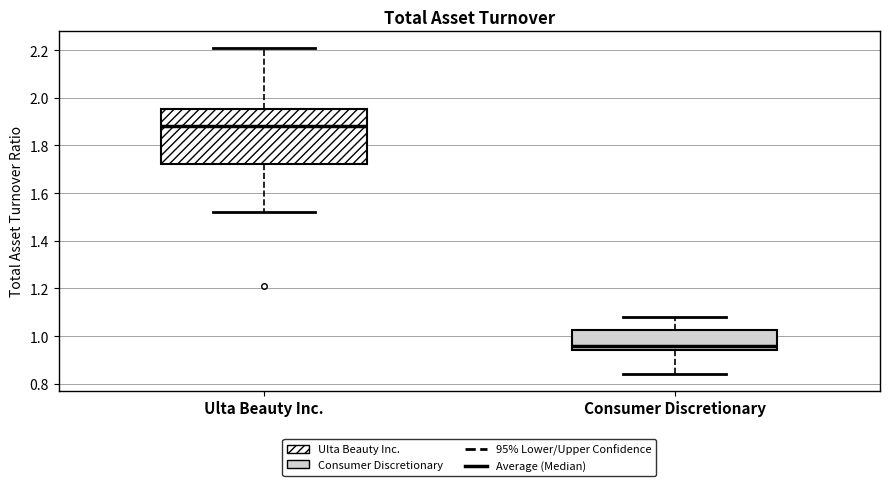

Reading left to right, read every box against the y-axis: the position of its median line, the range the box covers, and the ends of its whiskers. The values are not printed on the chart, so give them approximately, as read against the axis.

Ulta Beauty Inc.: median 1.88, box 1.72 to 1.96, whiskers 1.52 to 2.22
Consumer Discretionary: median 0.96, box 0.94 to 1.02, whiskers 0.84 to 1.08